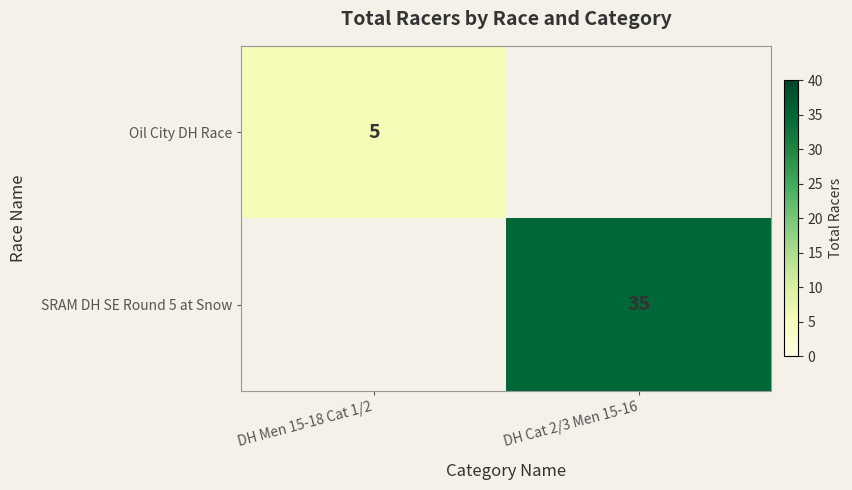

The SRAM DH SE Round 5 at Snow series shows 54.1 at DH Cat 2/3 Men 15-16. True or false?

False